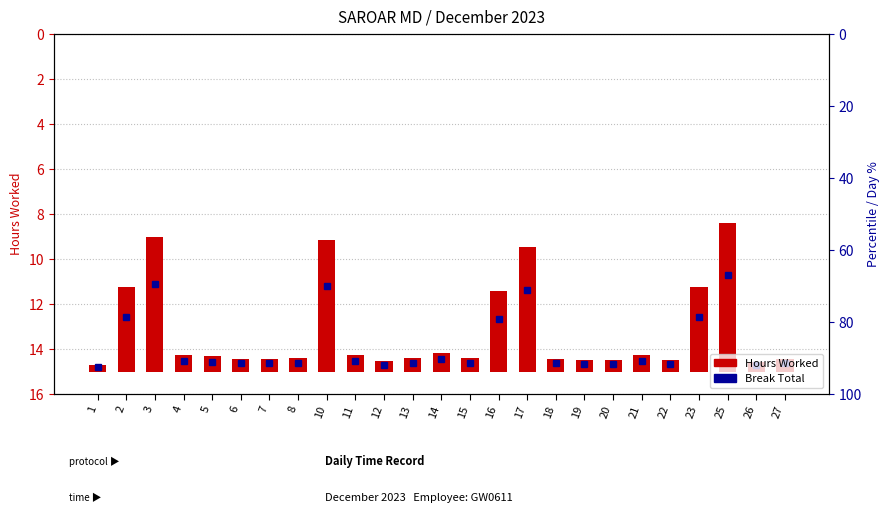

Reading left to right, extract all data points from this chart.

0.3	3.8	6.0	0.7	0.7	0.6	0.6	0.6	5.9	0.8	0.4	0.6	0.8	0.6	3.6	5.6	0.6	0.5	0.5	0.7	0.5	3.7	6.6	0.4	0.6